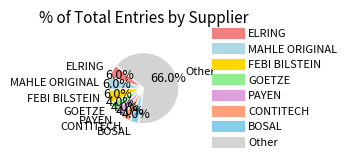

How many slices are in this pie chart?

8